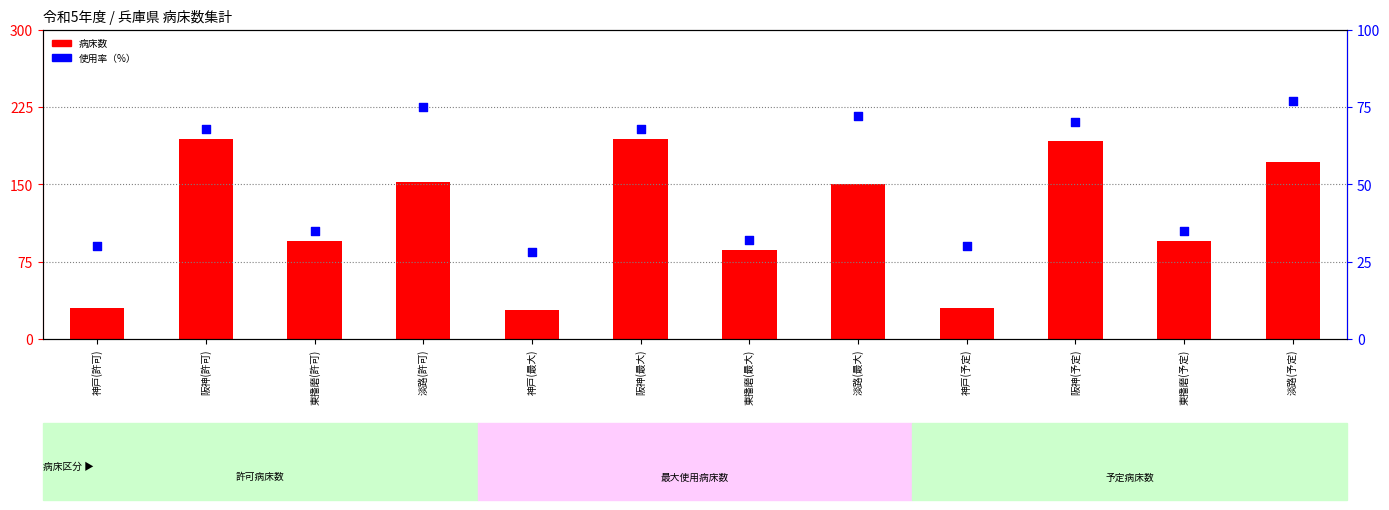

At which category is the sum across all series the highest?

阪神(許可)